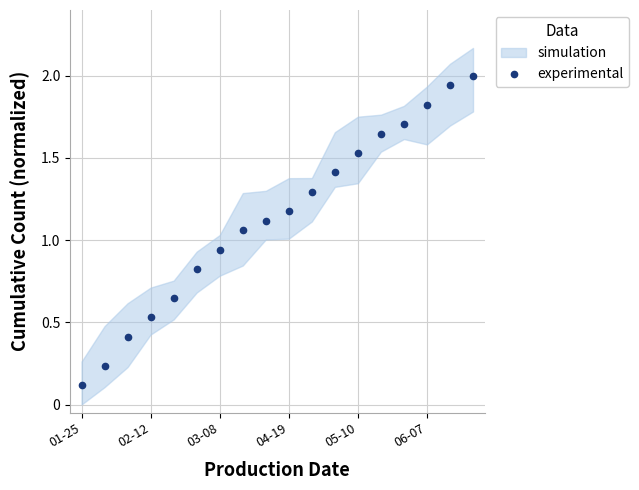

What is the maximum value for experimental?

2.0